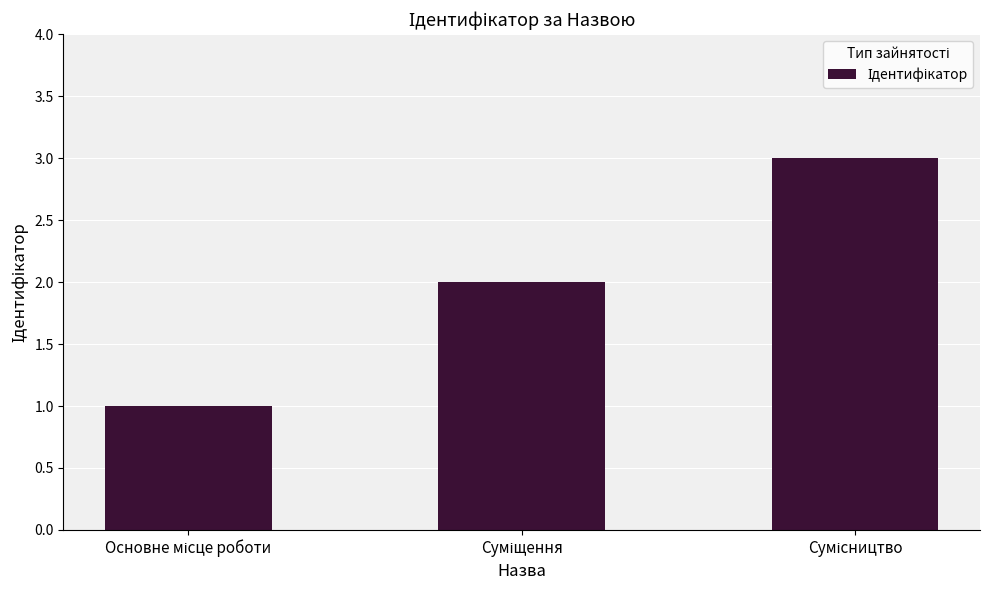

How many bars are there in total?

3